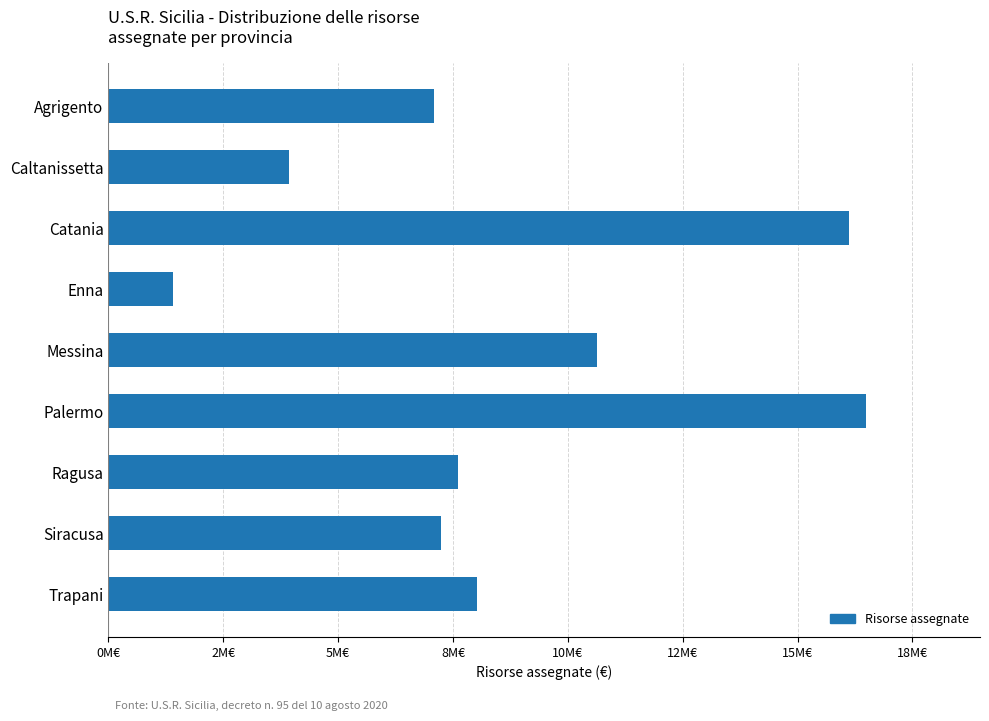

What is the average value?

8726652.6